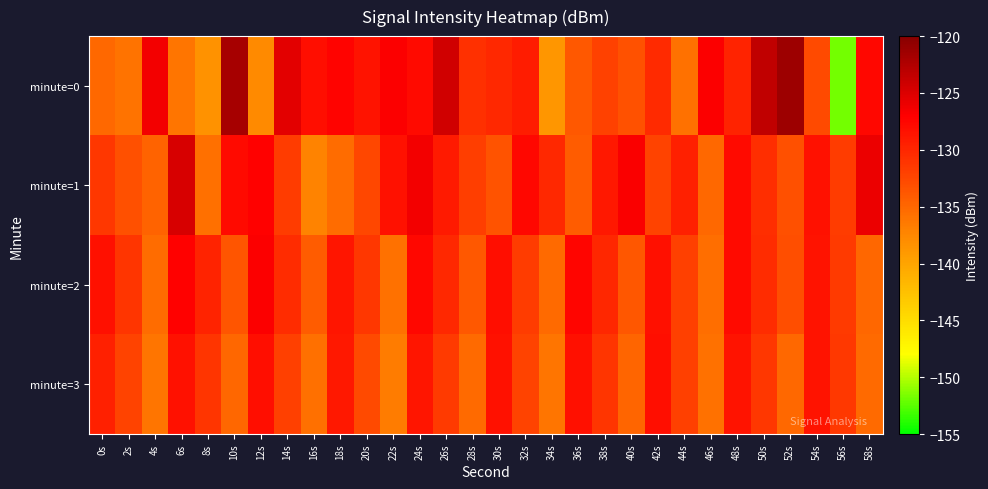

Which series changed the most between 6s and 20s?

minute=1